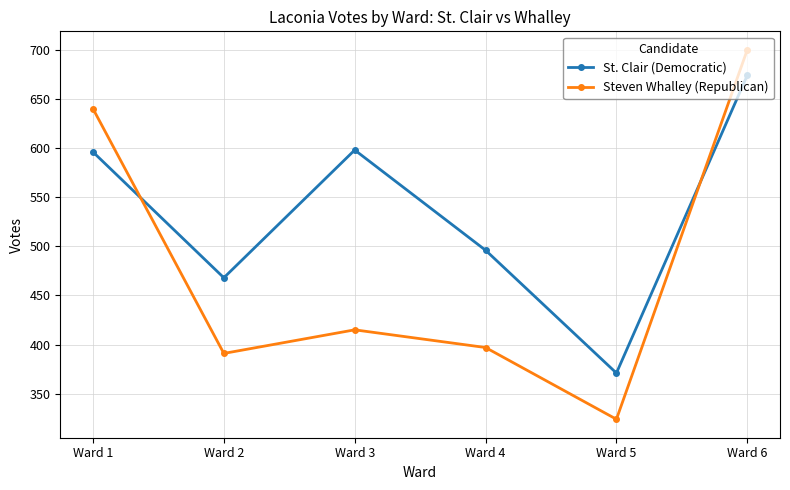

Which series has the widest spread of values?

Steven Whalley (Republican)